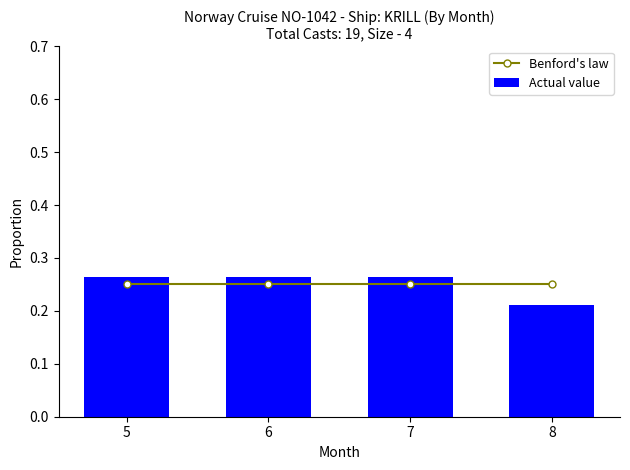

Reading left to right, extract all data points from this chart.

Benford's law: 0.2	0.2	0.2	0.2
Actual value: 0.3	0.3	0.3	0.2